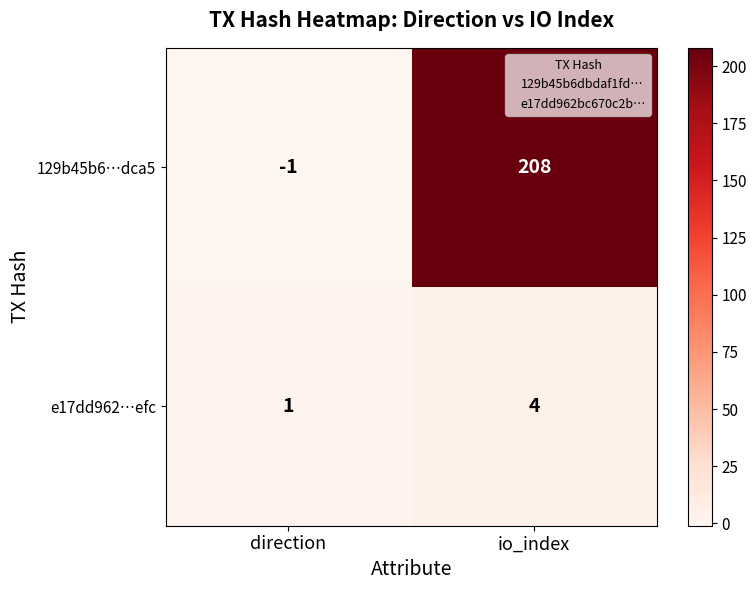

Which series has the largest range (max minus min)?

129b45b6…dca5